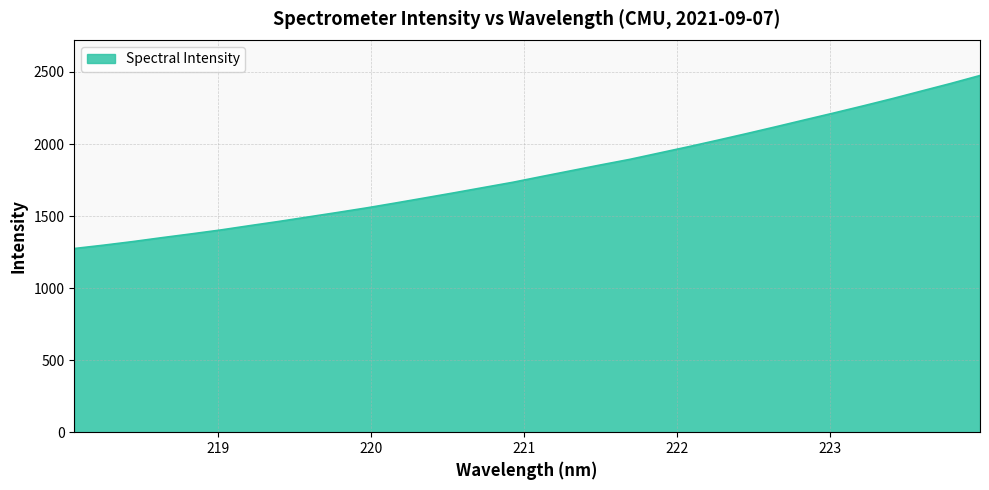

True or false: the data has more than 1 interior local peaks.

False